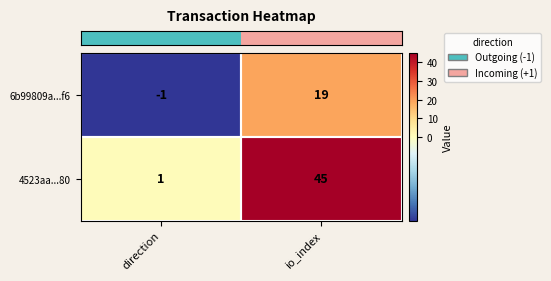

What is the difference between the 6b99809a...f6 values at io_index and direction?

20